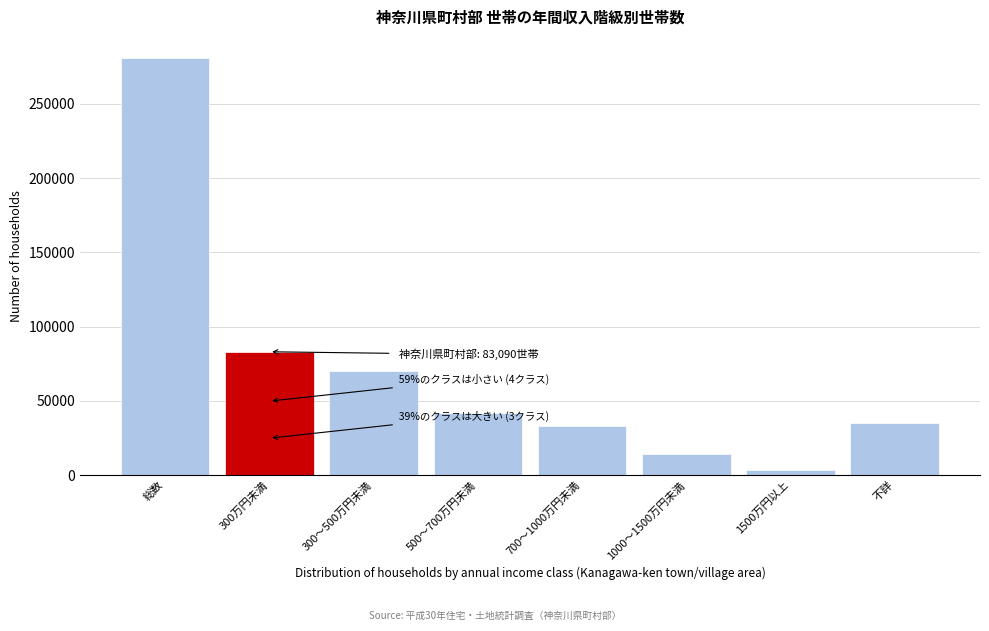

Reading left to right, what are all the values shown in this chart?

281030	83090	70420	41850	32780	14210	3400	35280